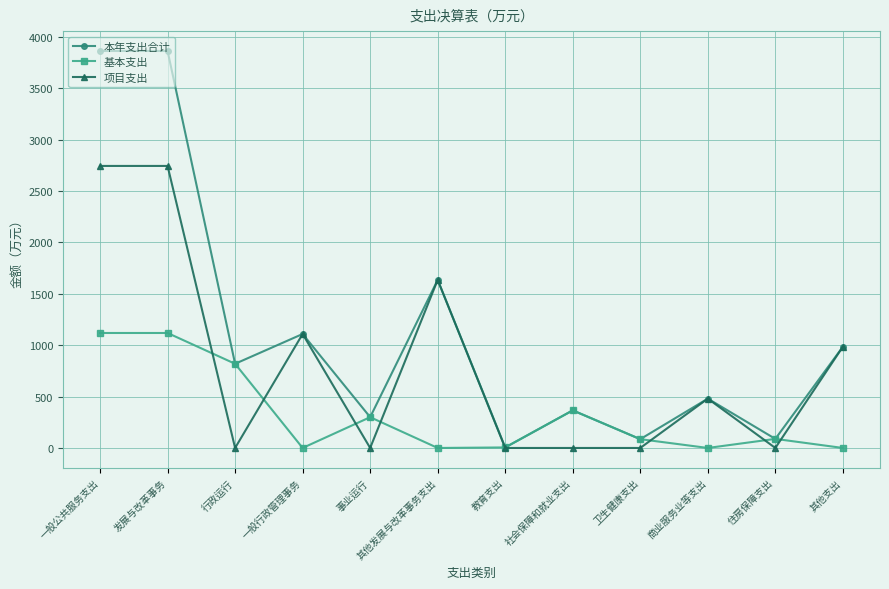

Is this an area chart (filled region under the line)?

No